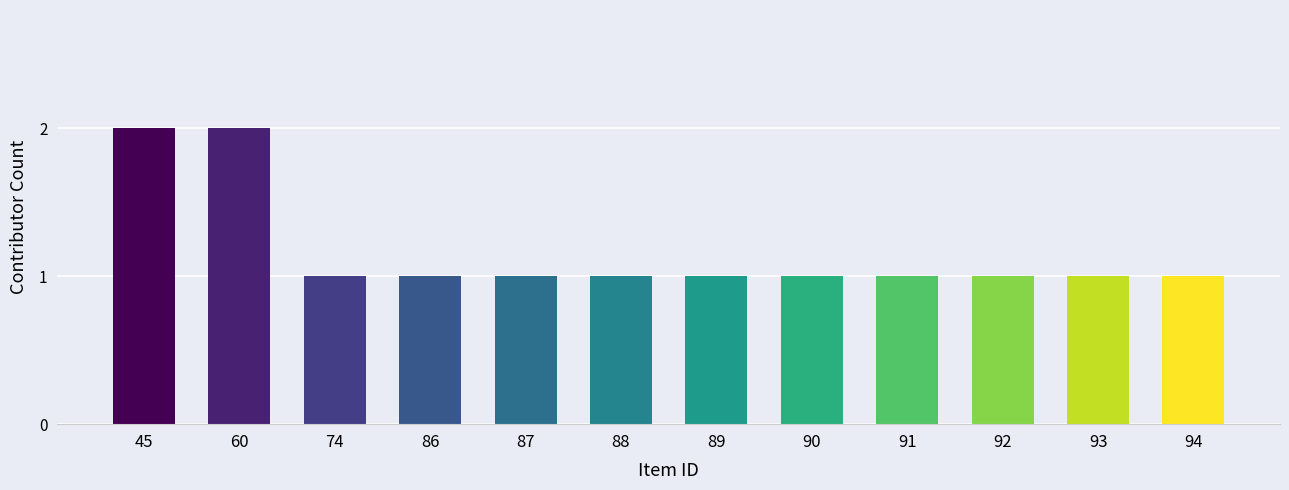

Reading right to left, transcribe all the data shown in this chart.

94=1	93=1	92=1	91=1	90=1	89=1	88=1	87=1	86=1	74=1	60=2	45=2